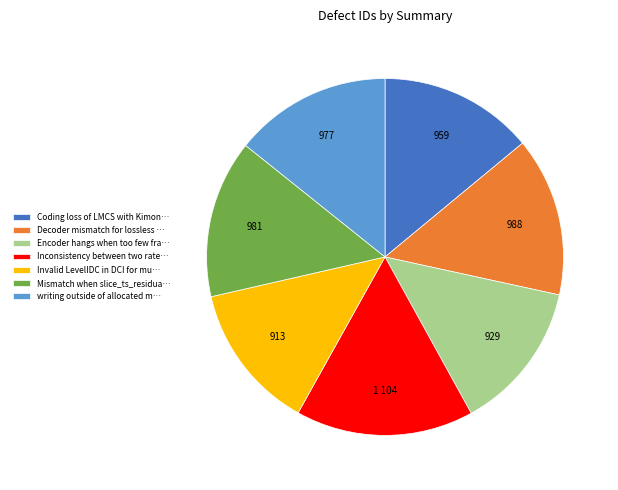

Which slice is the largest?

Inconsistency between two rate…